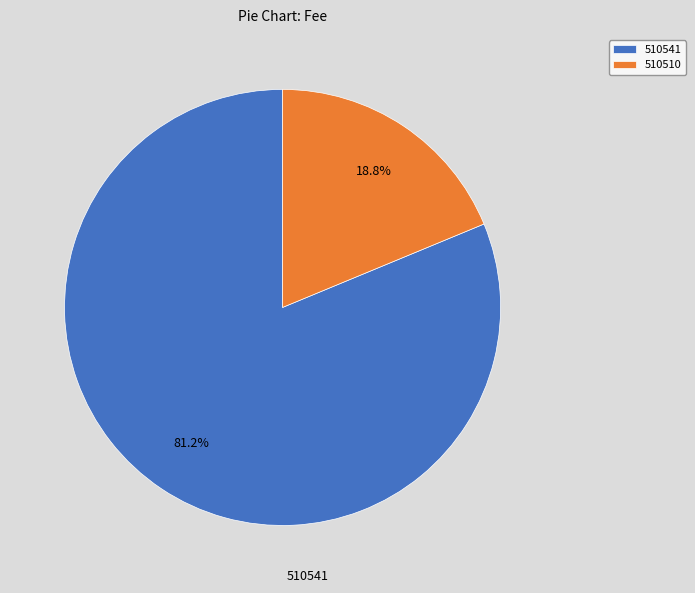

Is it true that 510541 is 74% of the pie?

False